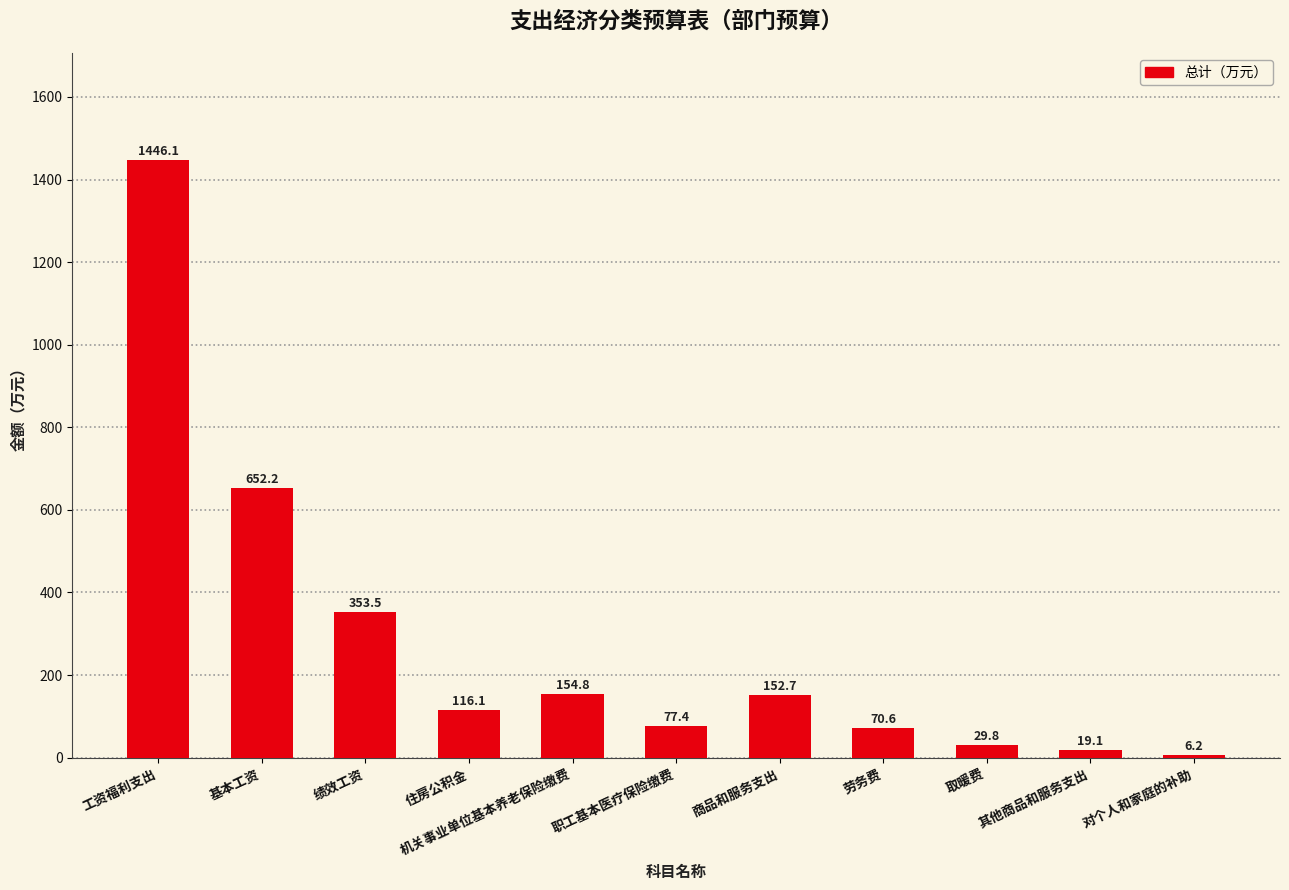

Which category has the lowest value across all series?

对个人和家庭的补助